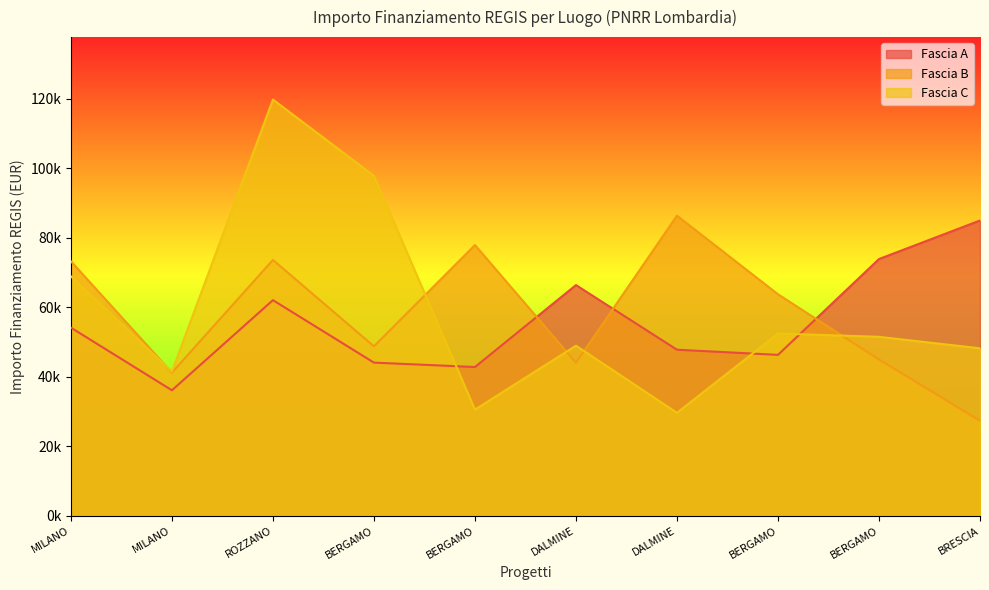

Reading left to right, what are all the values shown in this chart?

Fascia A: 54144.9	36123.8	62062.4	44080.6	42816.5	66393.6	47794.5	46312.5	73886.6	84977.9
Fascia B: 73250.1	41196.6	73636.1	48776.3	77926.5	44036.1	86371.0	63747.5	44978.7	27342.9
Fascia C: 68925.6	41496.0	119783.4	97812.0	30558.8	48957.9	29640.7	52455.4	51504.7	48200.6